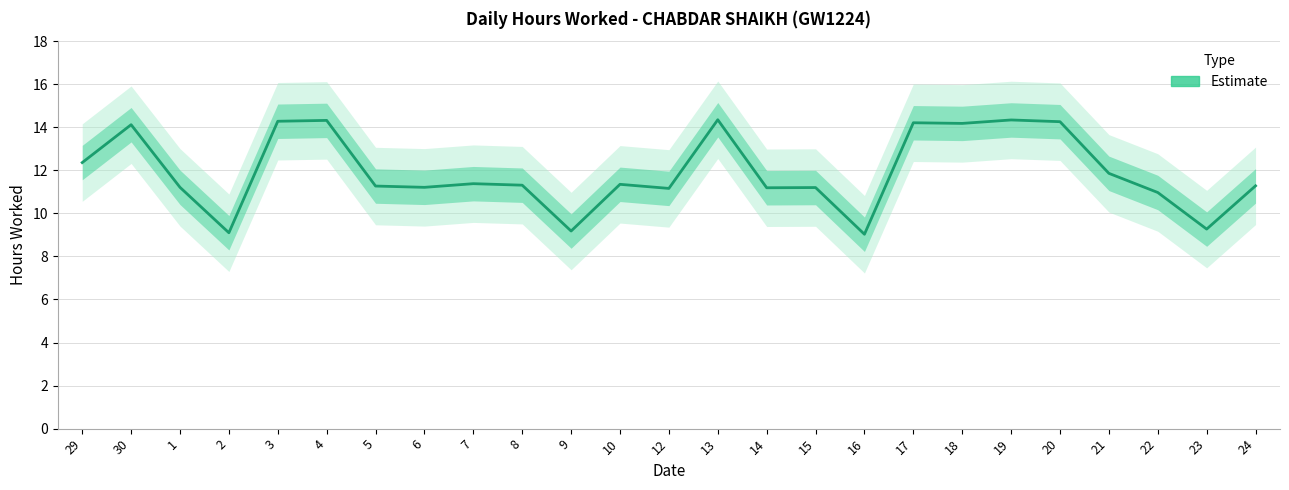

How many data points are less than 11?

5